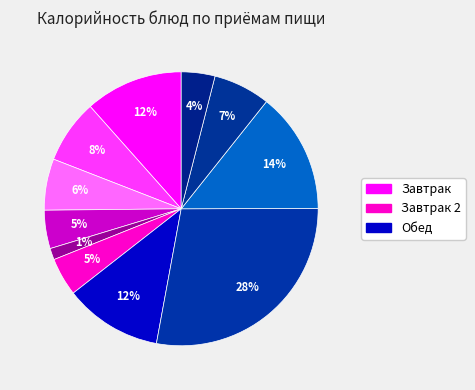

How many segments does this pie chart have?

11